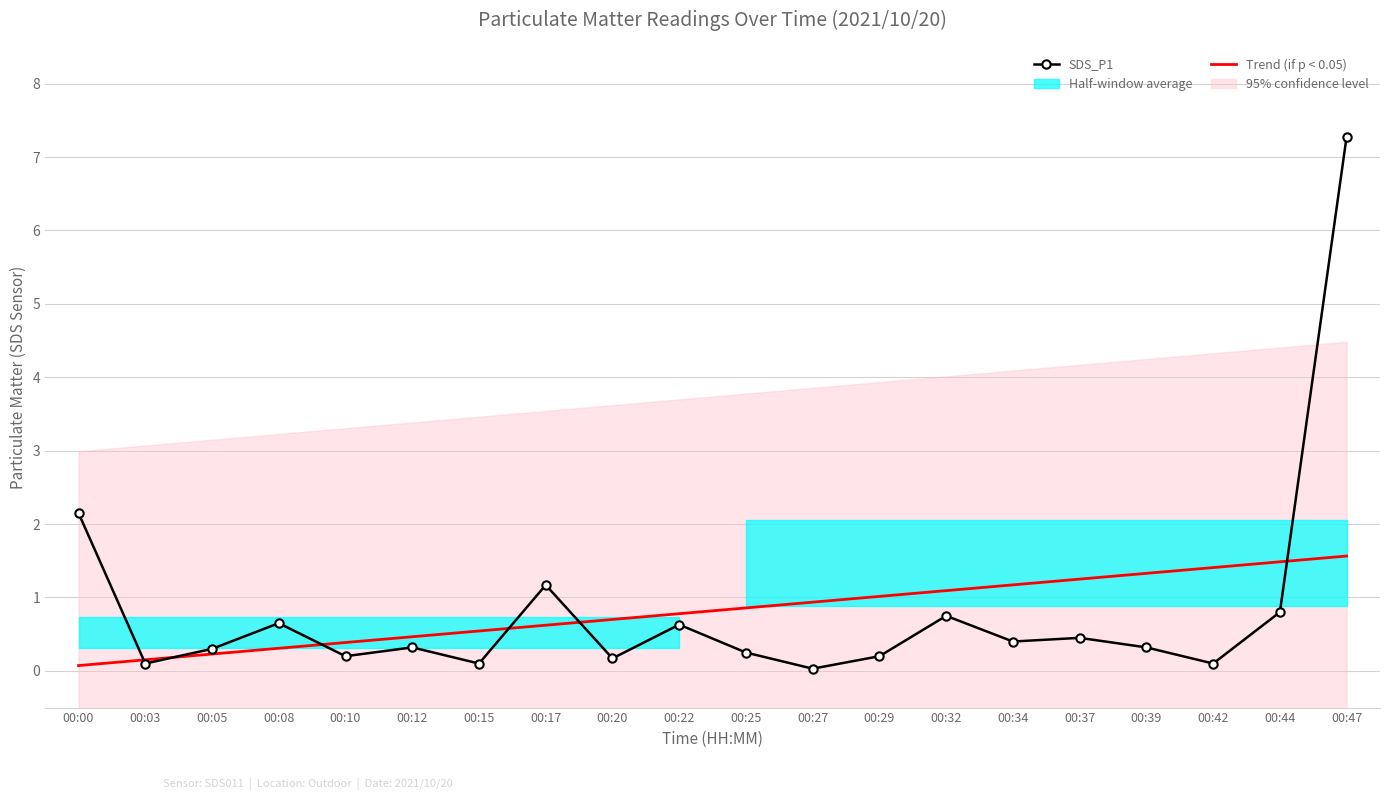

Reading left to right, what are all the values shown in this chart?

SDS_P1: 00:00=2.1	00:03=0.1	00:05=0.3	00:08=0.7	00:10=0.2	00:12=0.3	00:15=0.1	00:17=1.2	00:20=0.2	00:22=0.6	00:25=0.2	00:27=0.0	00:29=0.2	00:32=0.8	00:34=0.4	00:37=0.5	00:39=0.3	00:42=0.1	00:44=0.8	00:47=7.3
Trend (if p < 0.05): 00:00=0.1	00:03=0.2	00:05=0.2	00:08=0.3	00:10=0.4	00:12=0.5	00:15=0.5	00:17=0.6	00:20=0.7	00:22=0.8	00:25=0.9	00:27=0.9	00:29=1.0	00:32=1.1	00:34=1.2	00:37=1.3	00:39=1.3	00:42=1.4	00:44=1.5	00:47=1.6